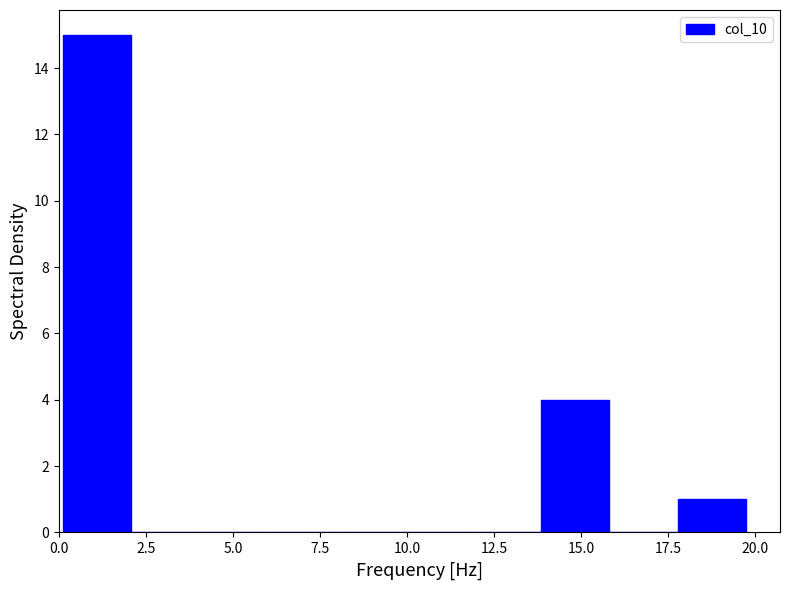

Around what value on the x-axis is the tallest bar? Give the approximate position of its centre, as read against the axis.

1.0